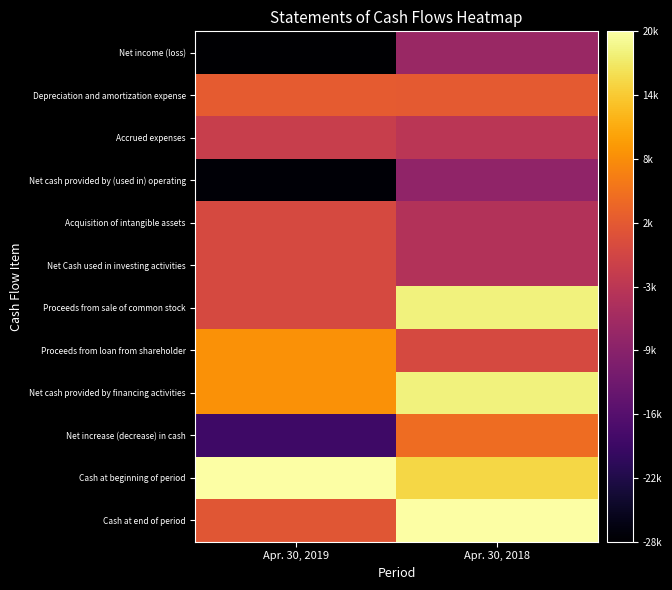

How many series are shown in this chart?

12